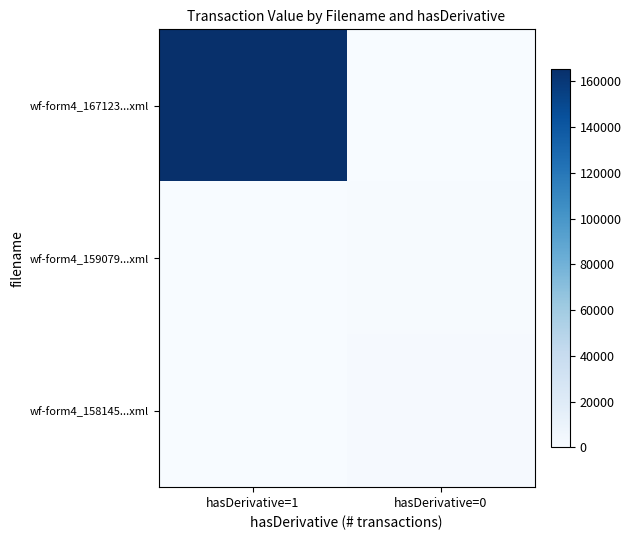

What is the sum of all wf-form4_159079...xml values?

1127